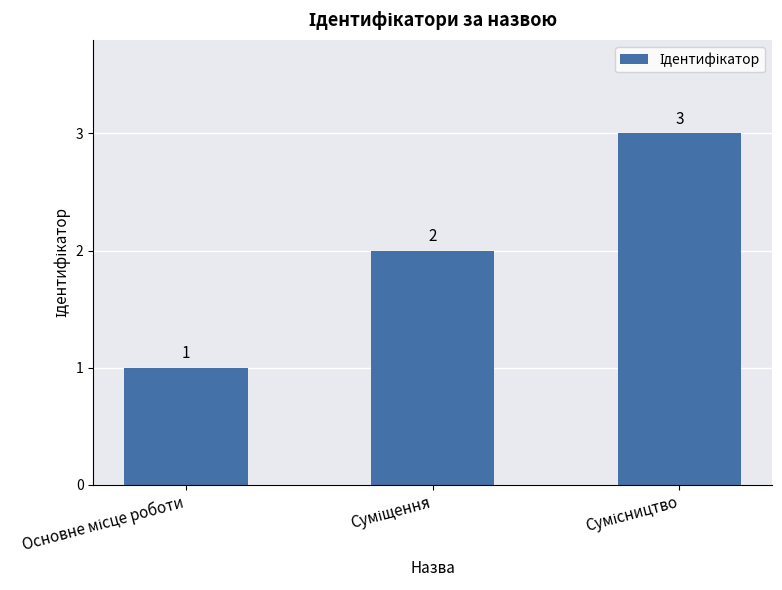

How many values are between 1 and 3?

3